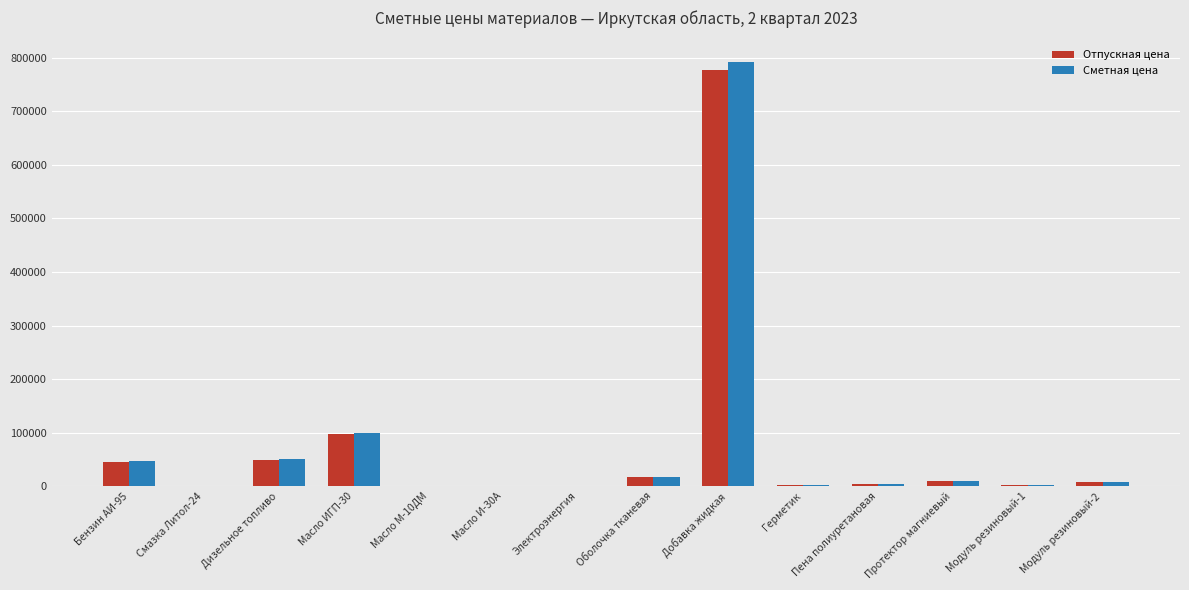

Which series has the widest spread of values?

Сметная цена